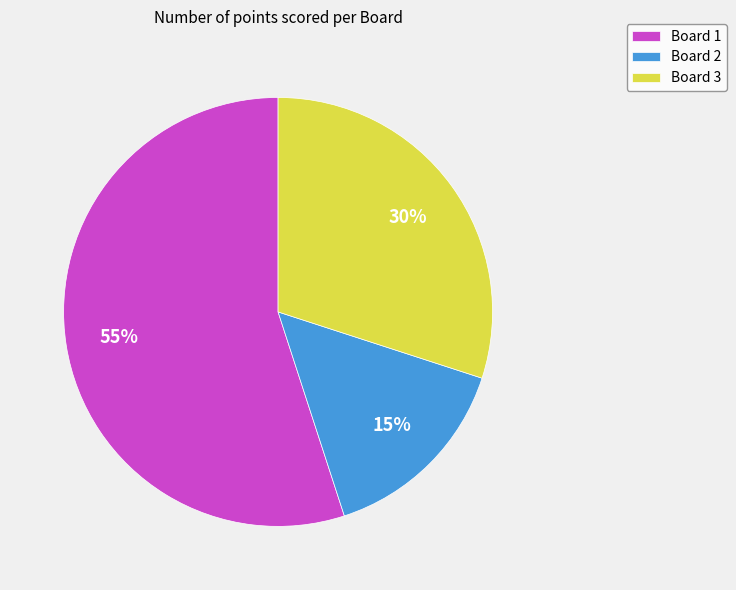

Which category has the biggest portion of the pie?

Board 1